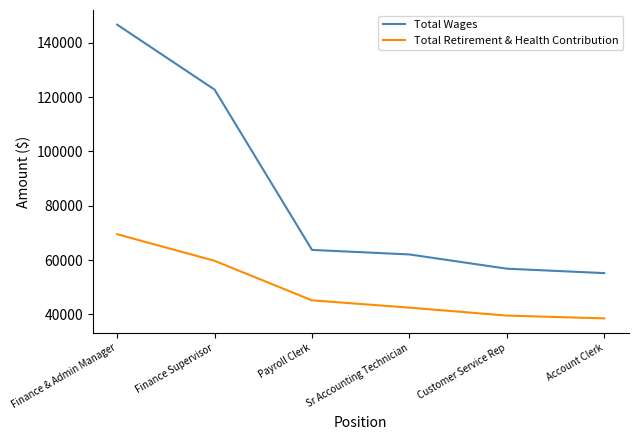

Which series has the largest range (max minus min)?

Total Wages